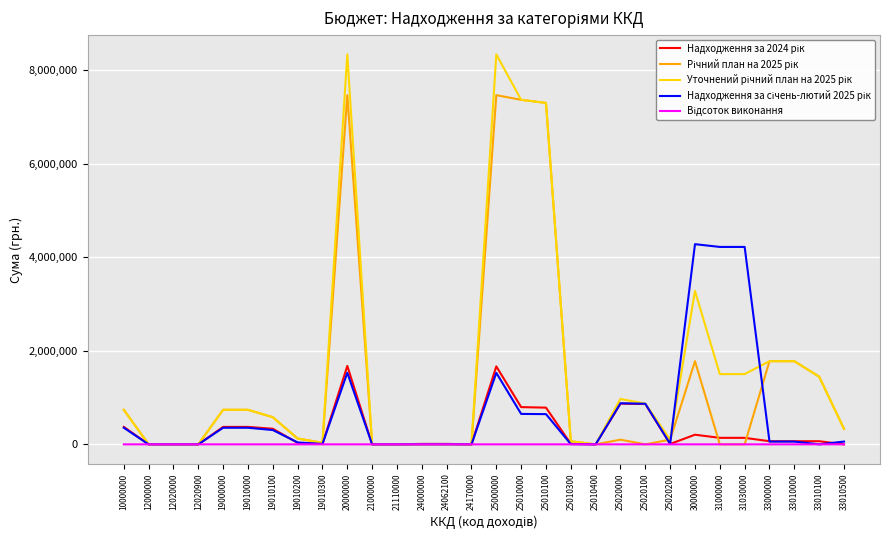

What is the greatest value displayed?

8331553.3